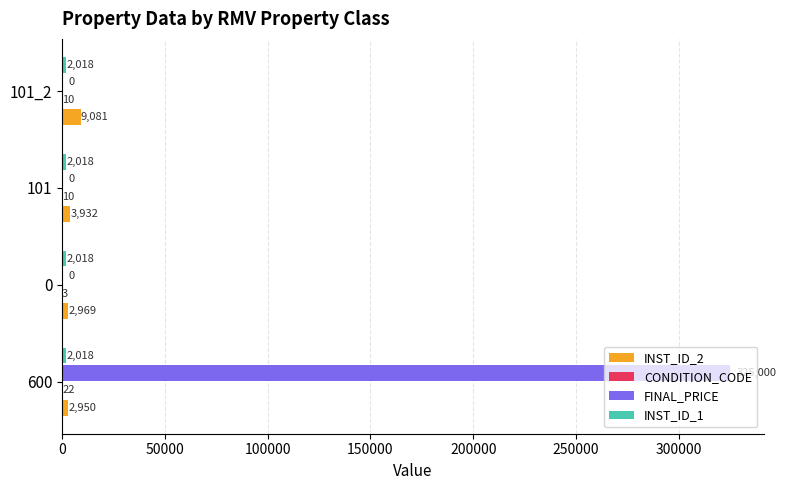

Between 600 and 101_2, which series saw the biggest shift?

FINAL_PRICE